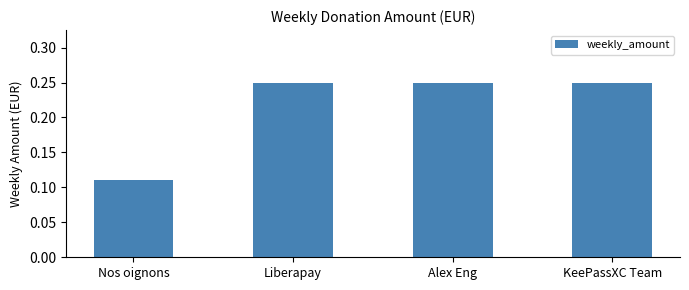

Between Nos oignons and Liberapay, which is larger?

Liberapay